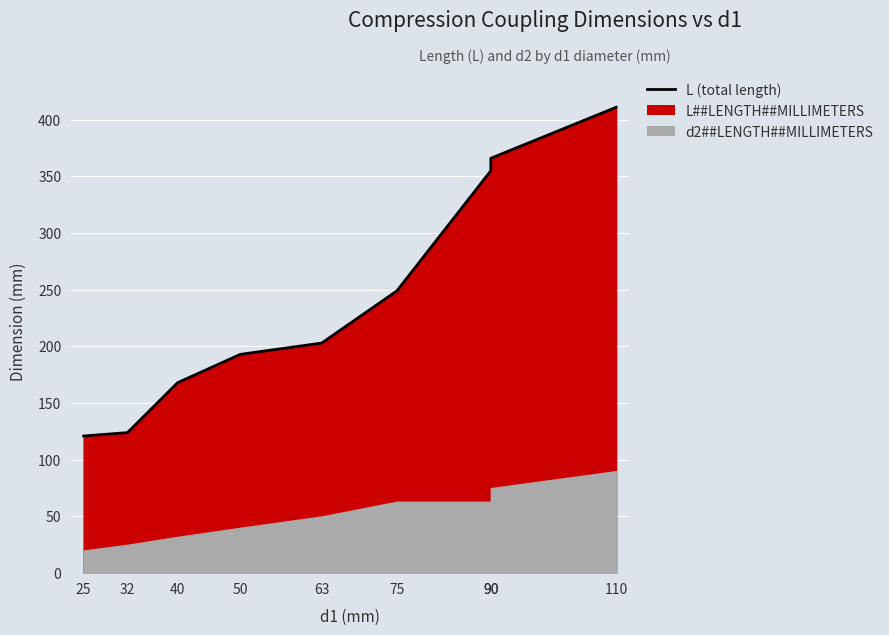

What is the greatest value displayed?

411